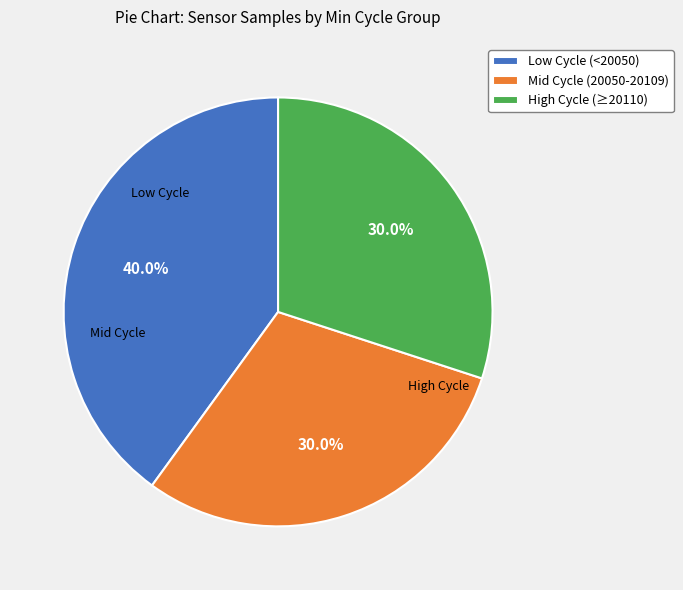

Which has a higher value, Low Cycle (<20050) or High Cycle (≥20110)?

Low Cycle (<20050)